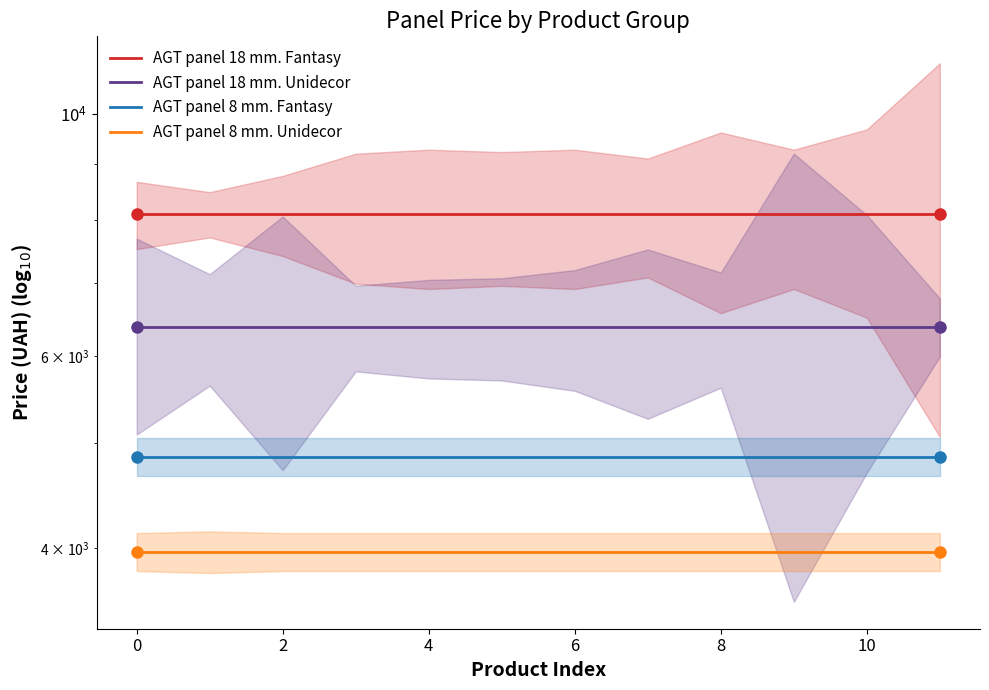

What is the greatest value displayed?

8089.0